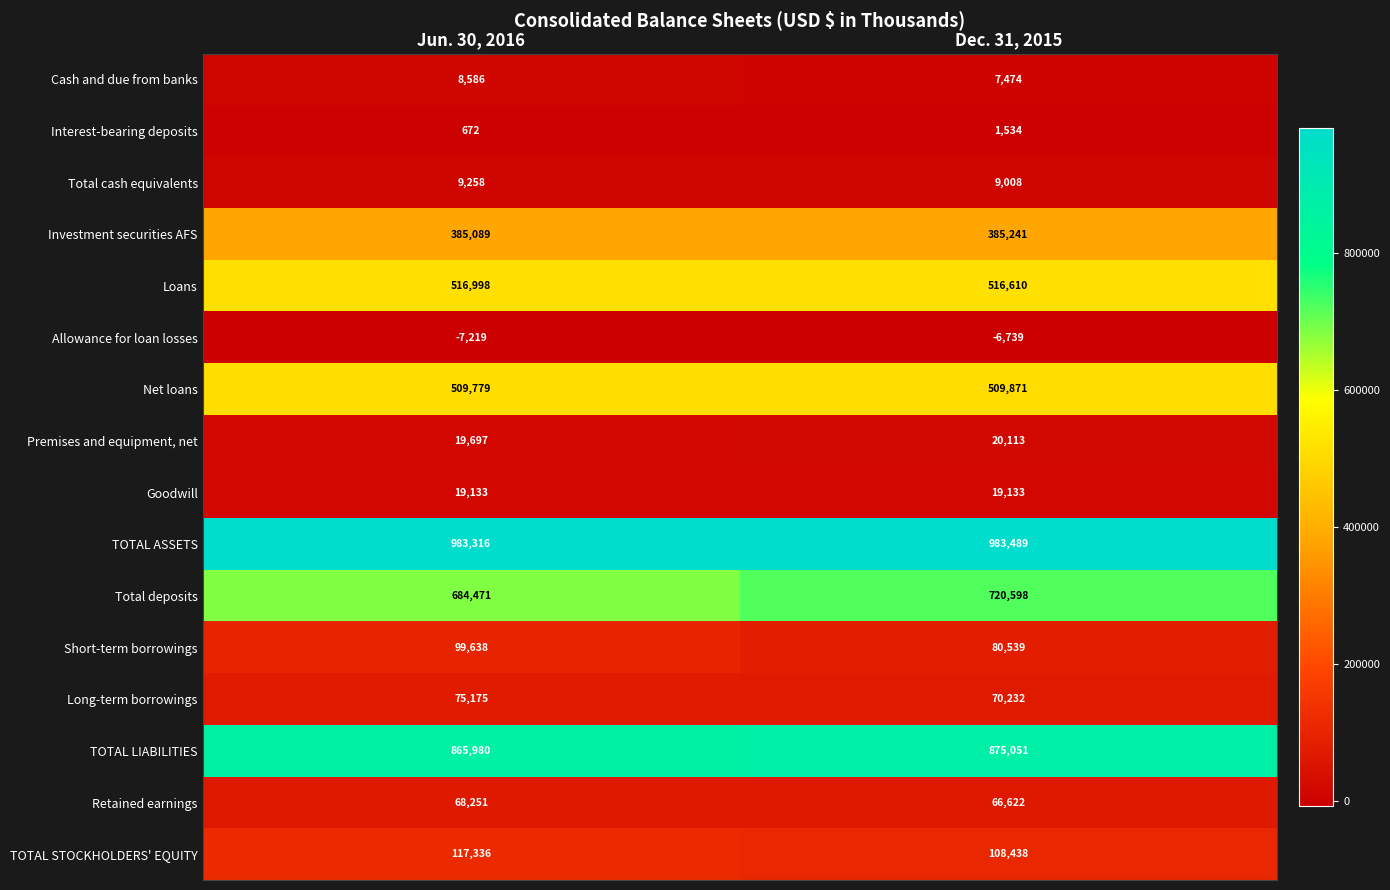

What is the sum of all Retained earnings values?

134873